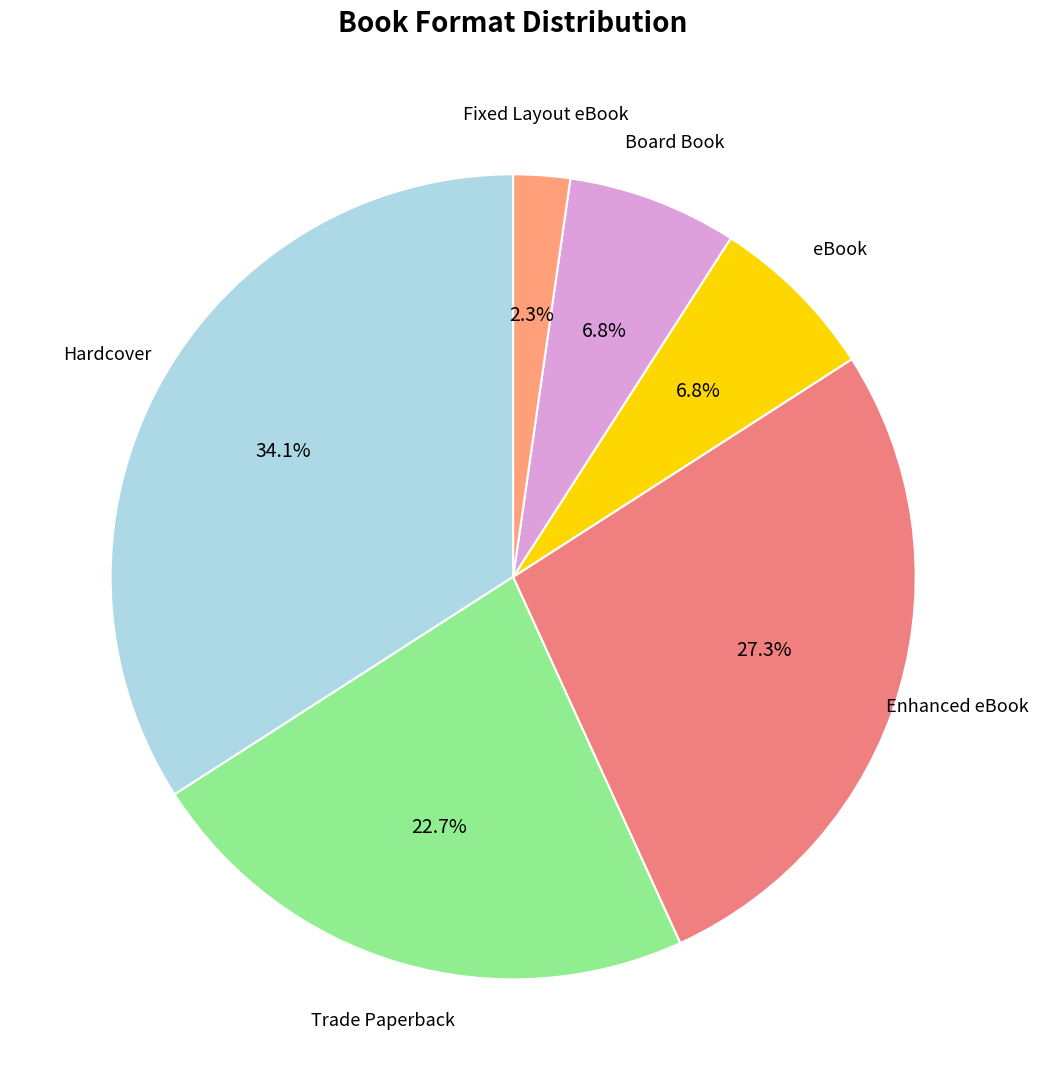

Is there a majority slice in this chart?

No